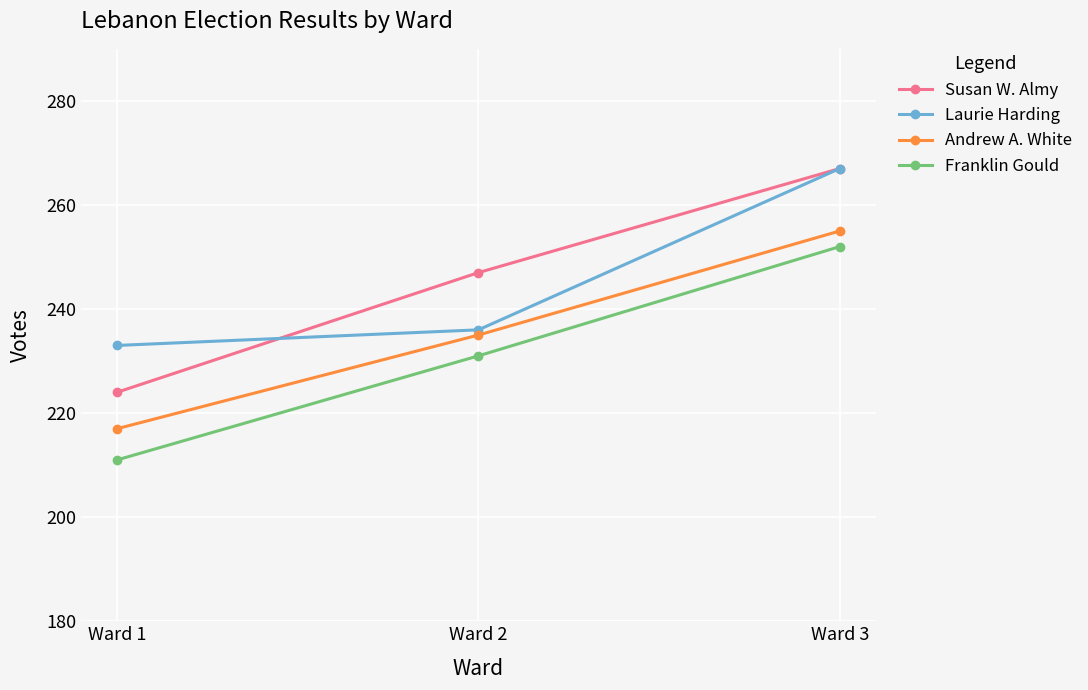

What is the total value across all series at Ward 1?

885